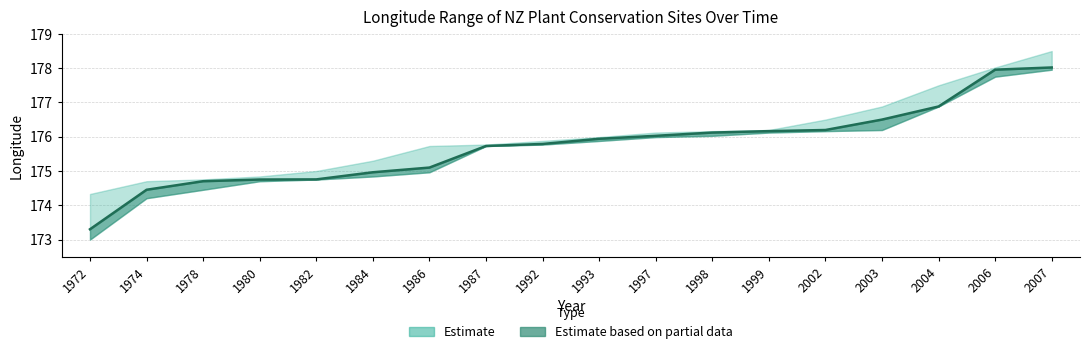

Between 1998 and 2004, which is larger?

2004